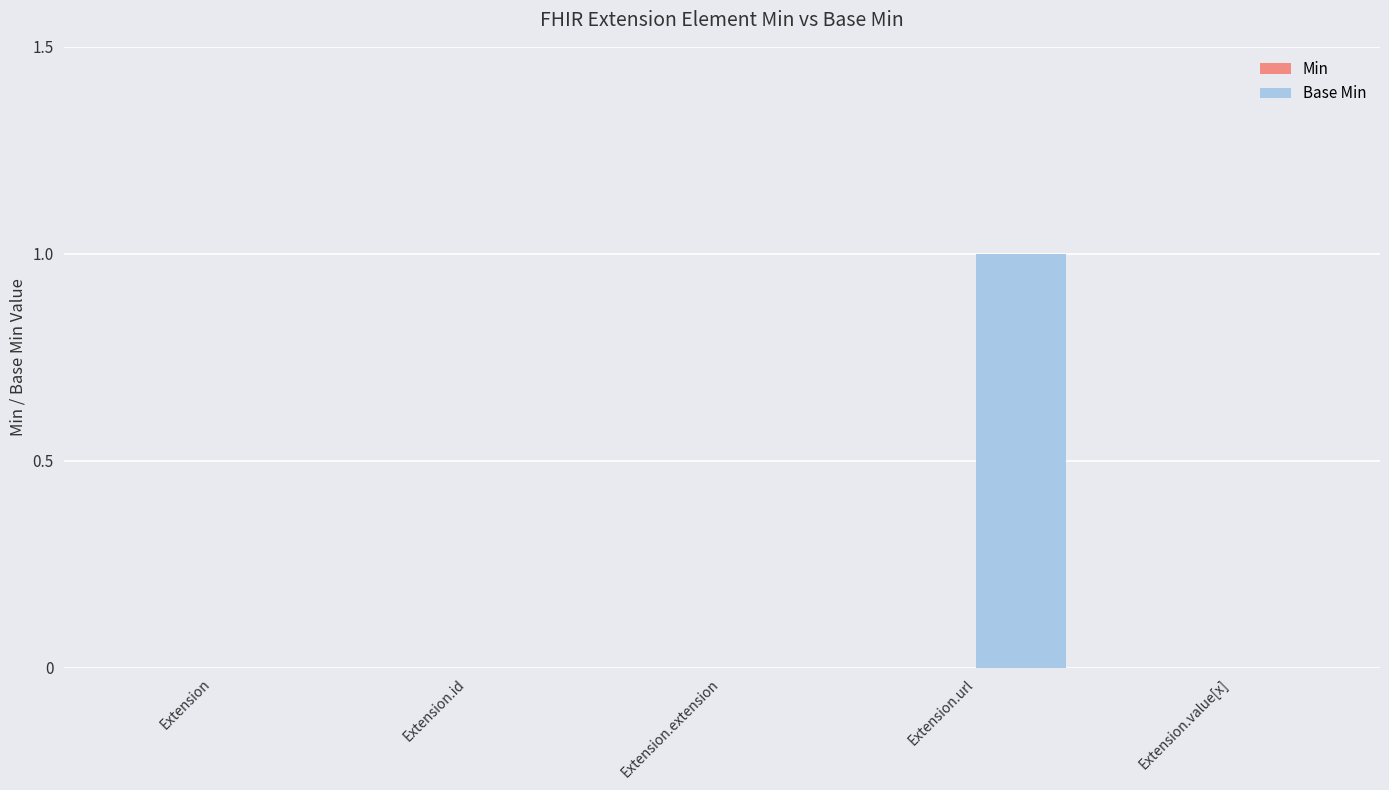

Are the bars grouped side by side (vs. stacked)?

No